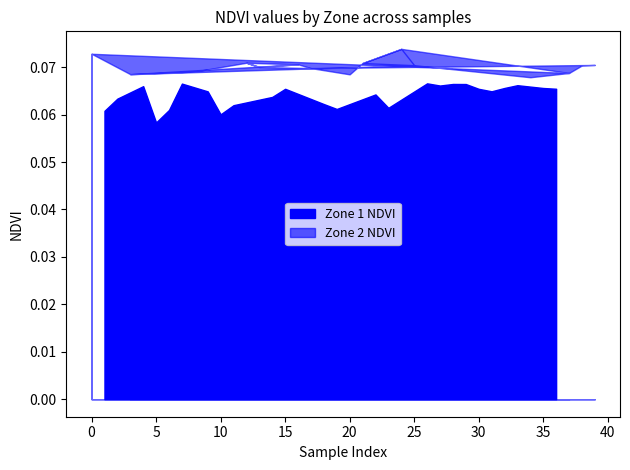

How many Zone 2 NDVI values are between 0 and 1?

25